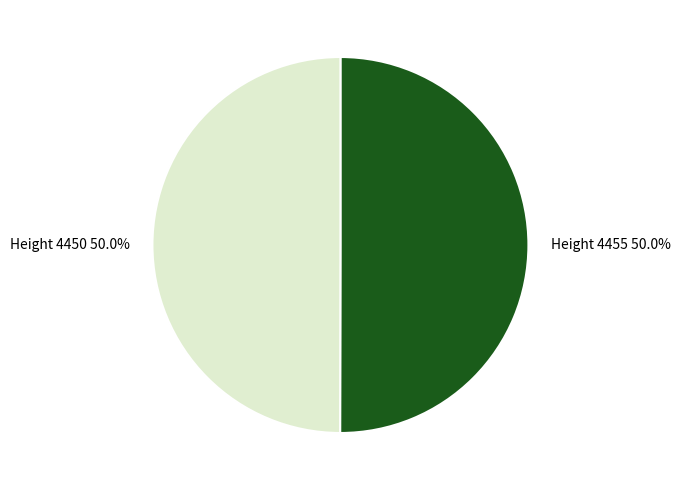

What is the total percentage of Height 4455 50.0% and Height 4450 50.0%?

100.0%